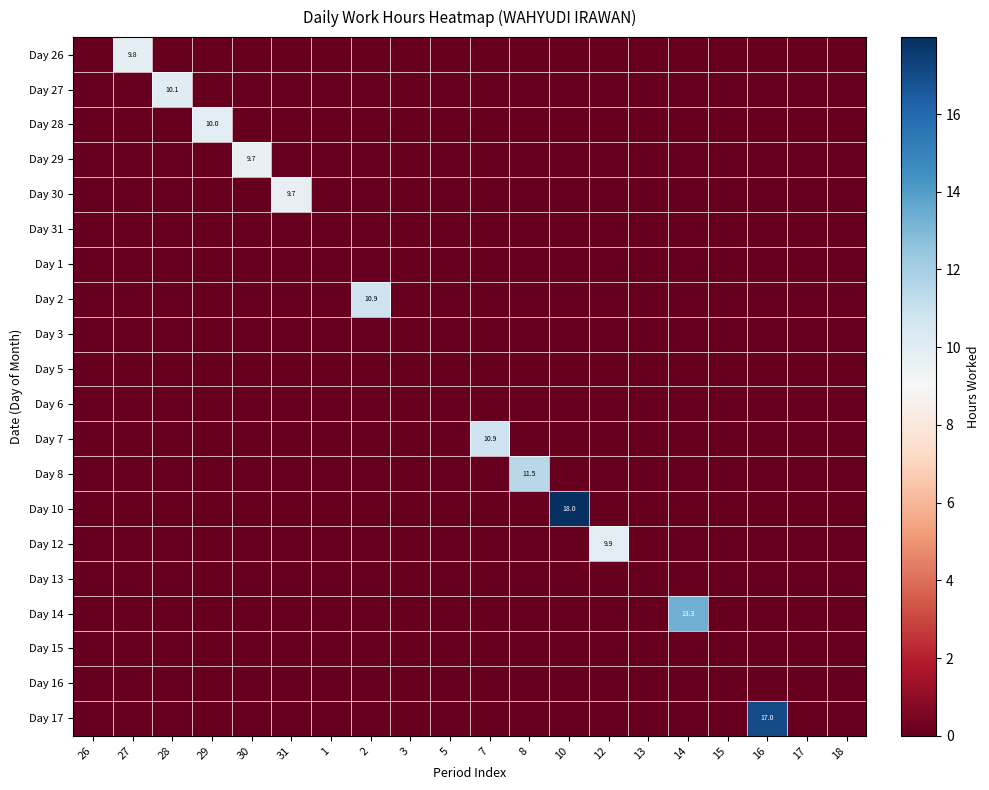

The value of Day 8 at 30 is 5.6. True or false?

False